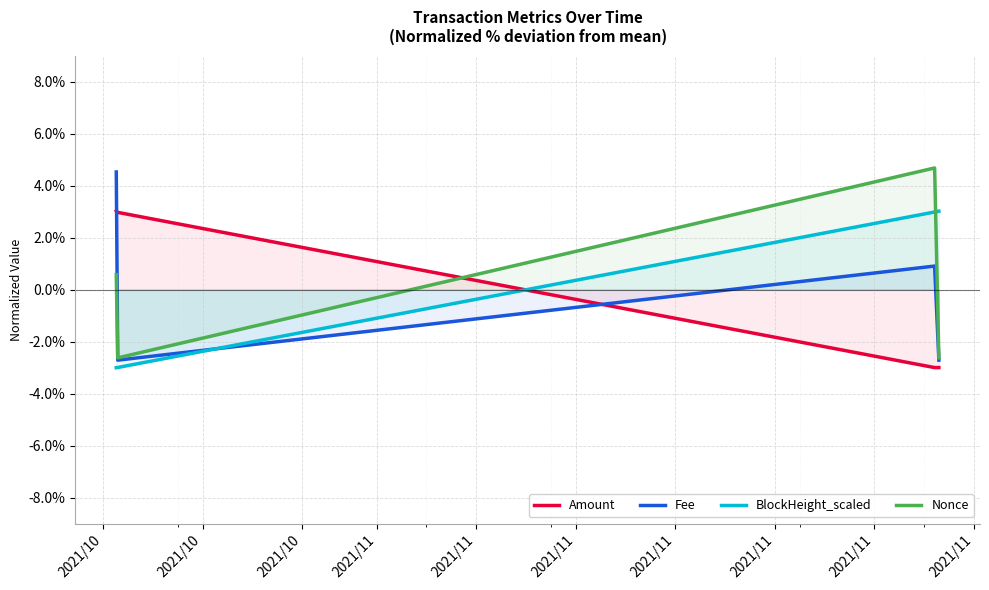

How many positive values does the BlockHeight_scaled series have?

2